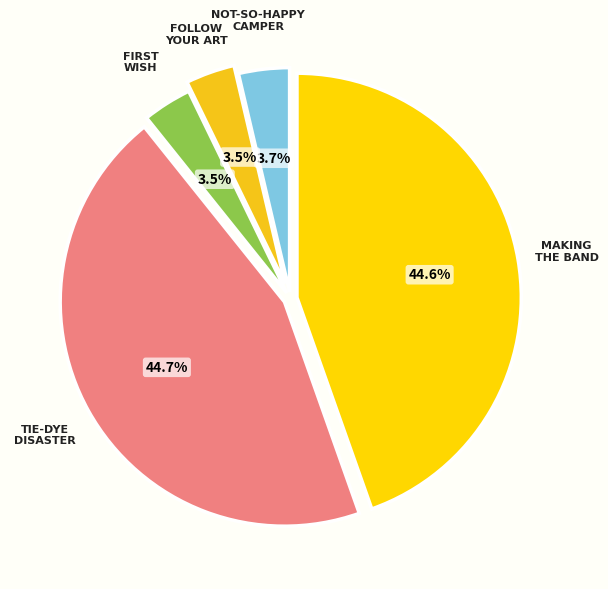

How many slices are in this pie chart?

5